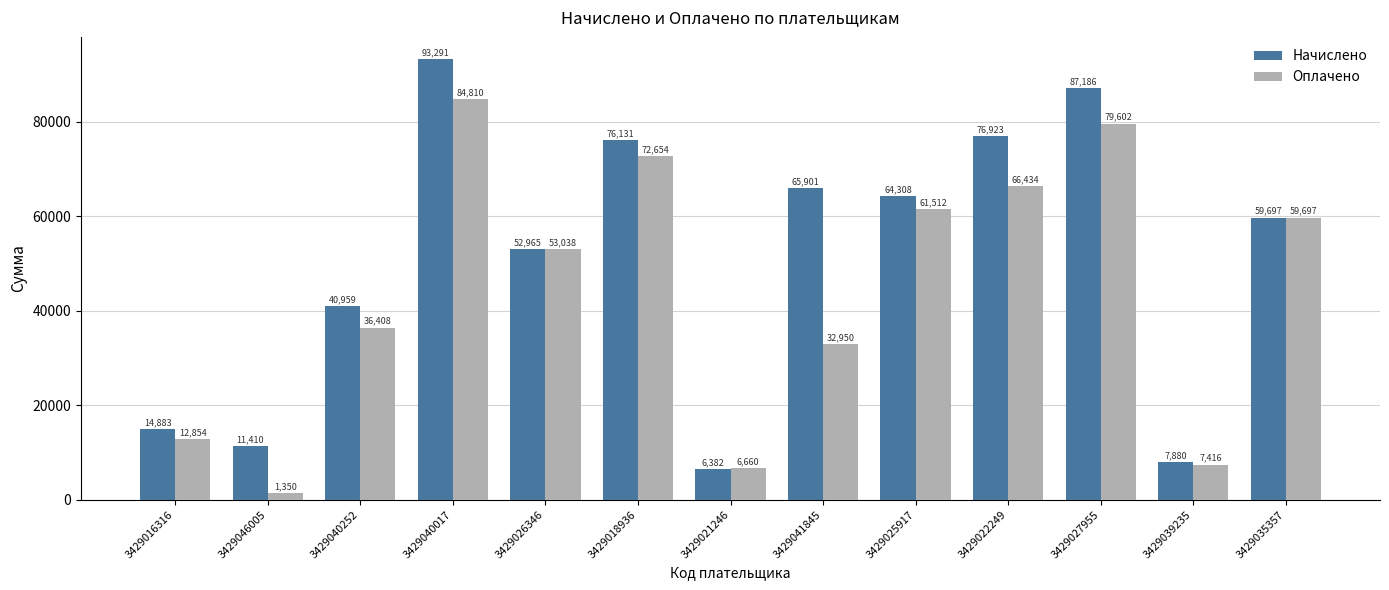

How many bars are there in each group?

2